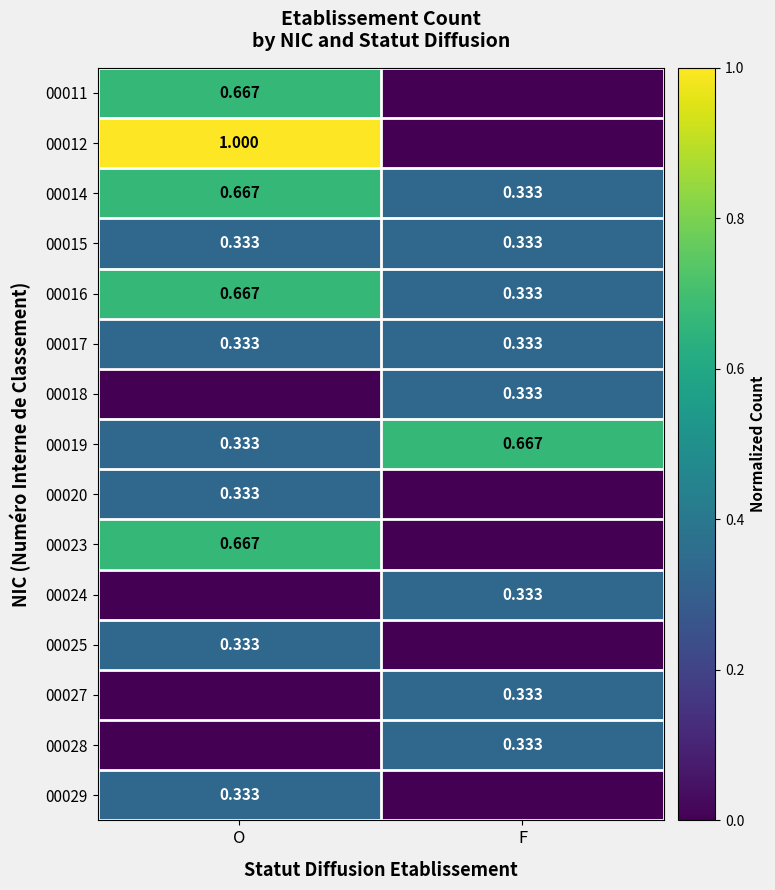

Count the 00020 values in the range 0 to 1.

2